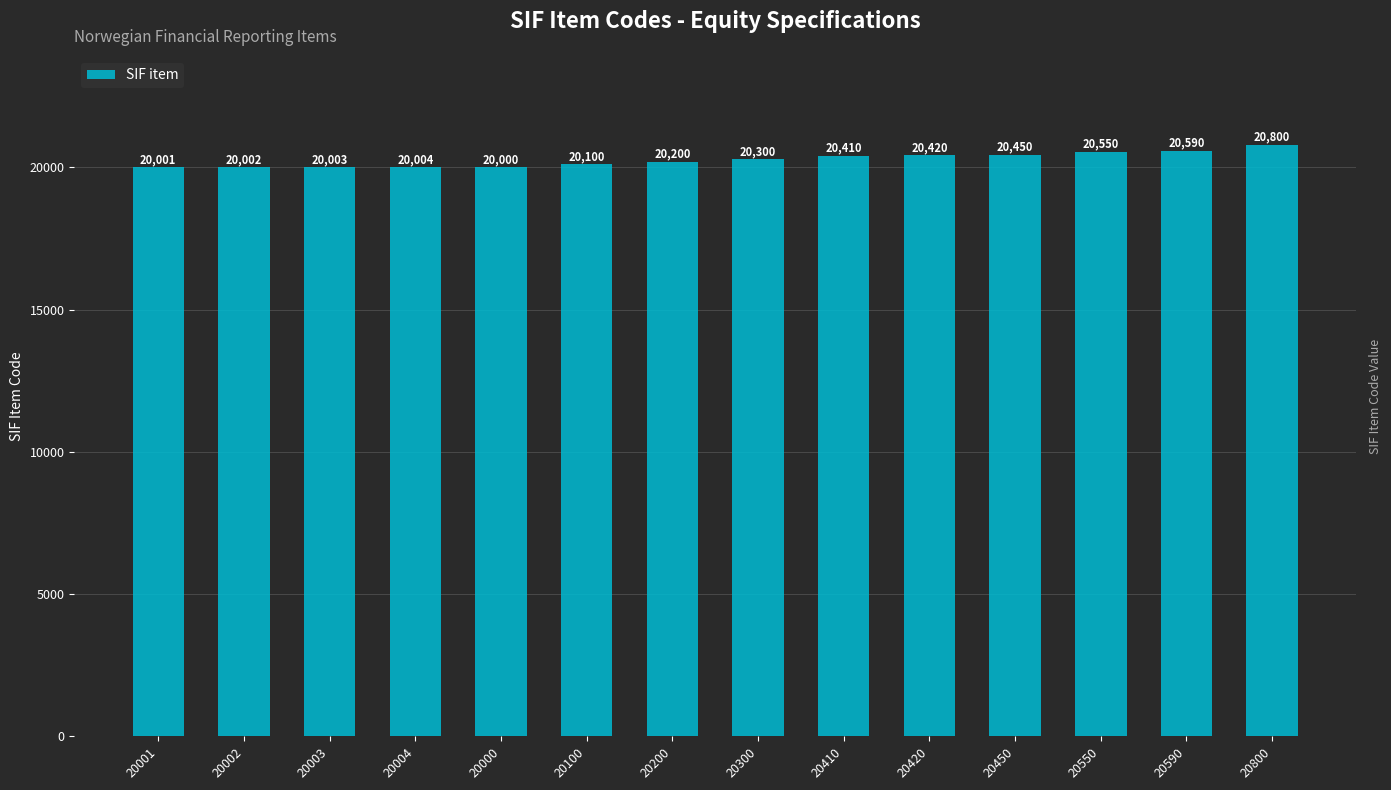

What is the ratio of the value at 20550 to the value at 20450?

1.0